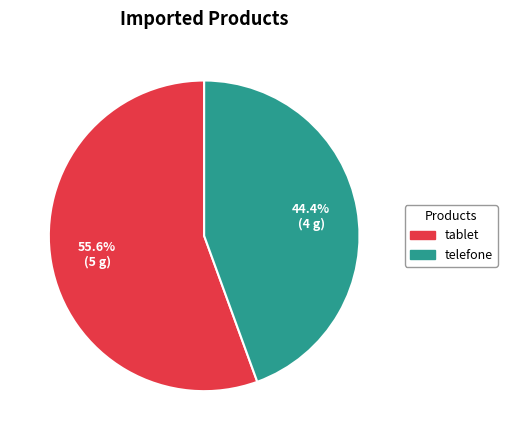

To the nearest percent, what is the difference between the tablet and telefone slice percentages?

11%